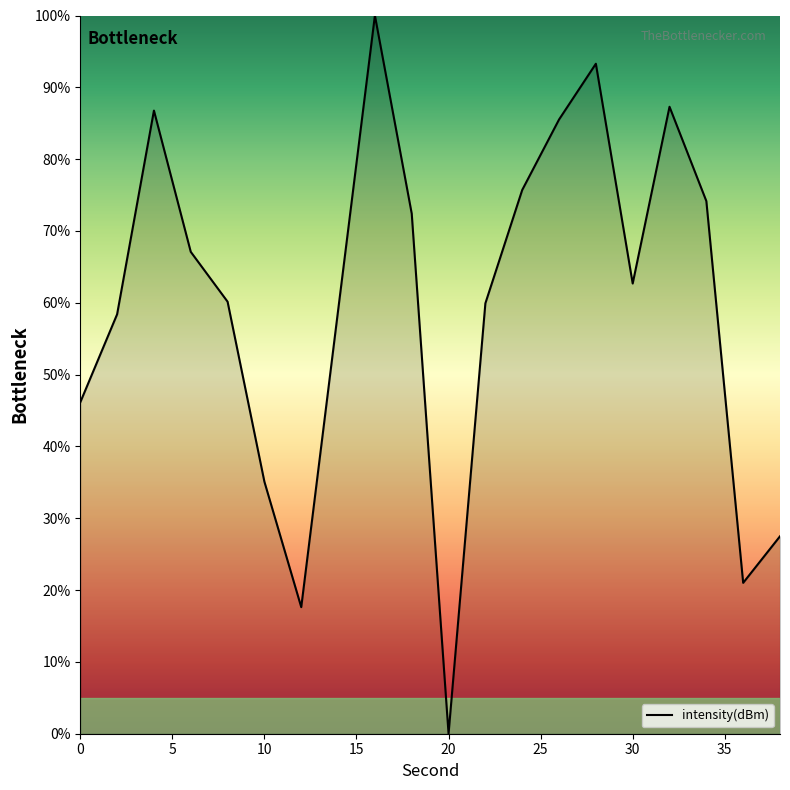

What is the greatest value displayed?

100.0